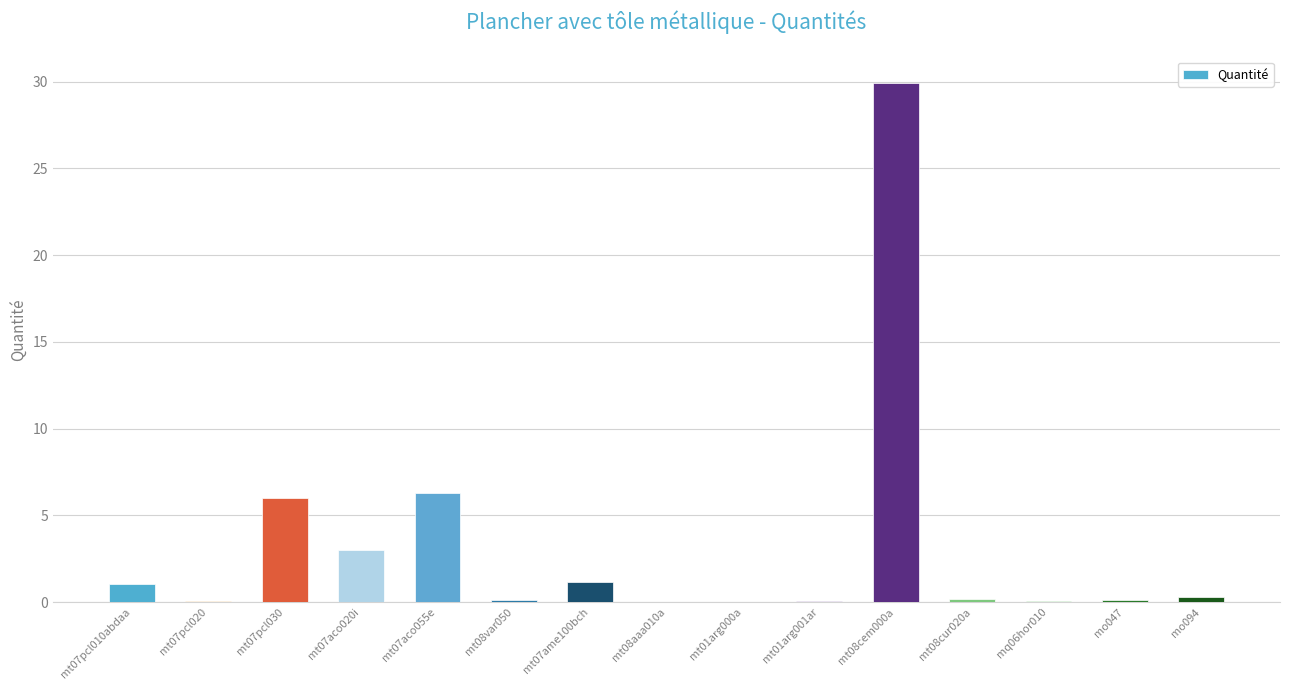

What is the difference between the values at mt08cem000a and mt01arg001ar?

29.9